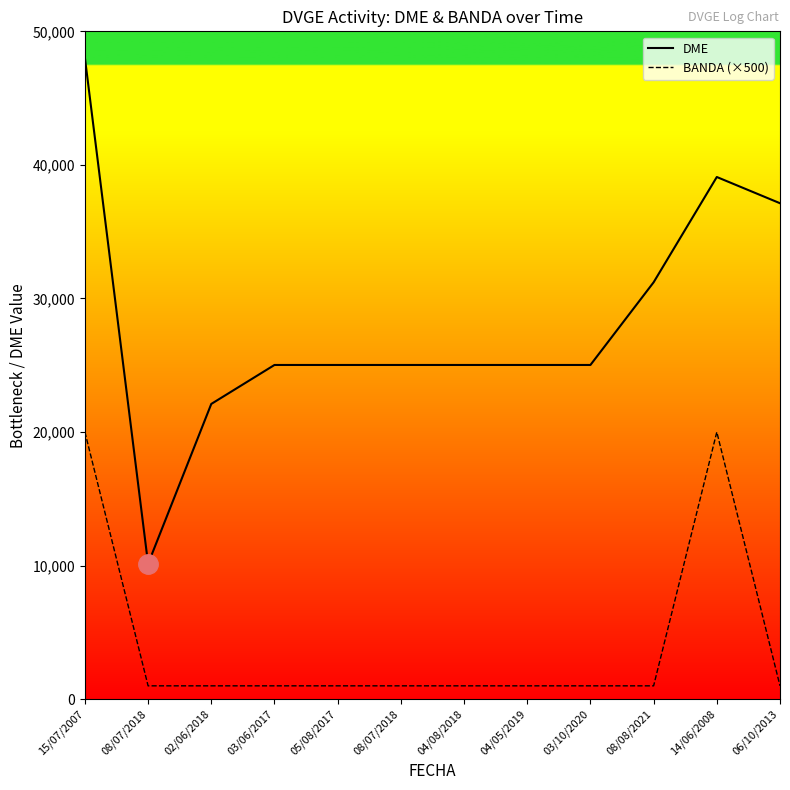

What is the approximate value of DME at 08/07/2018, to the nearest 10?

25020